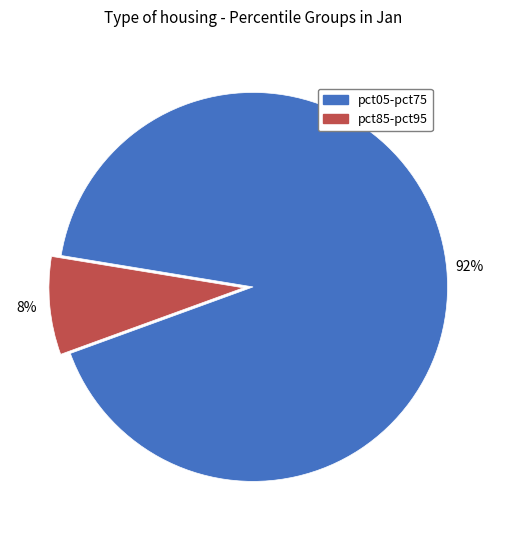

Between pct85-pct95 and pct05-pct75, which is larger?

pct05-pct75